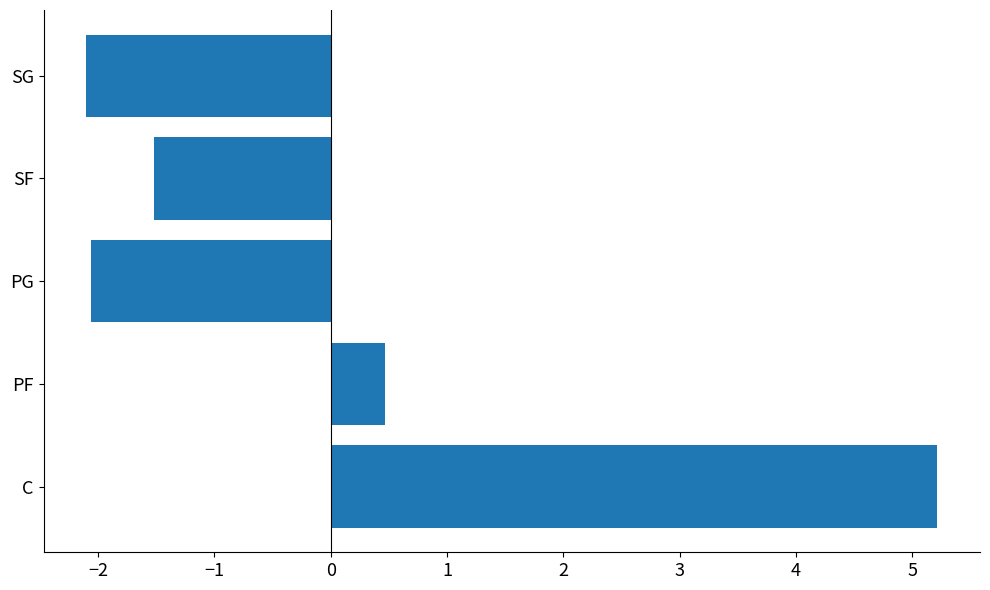

What value does the data have at SG?

-2.1